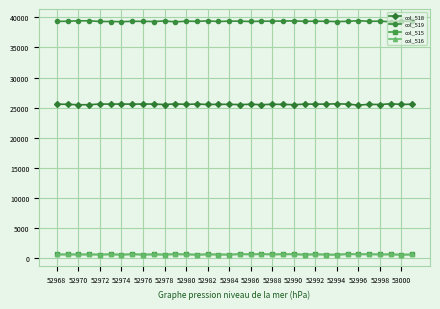

True or false: col_515 has more than 1 points higher than both neighbors.

True